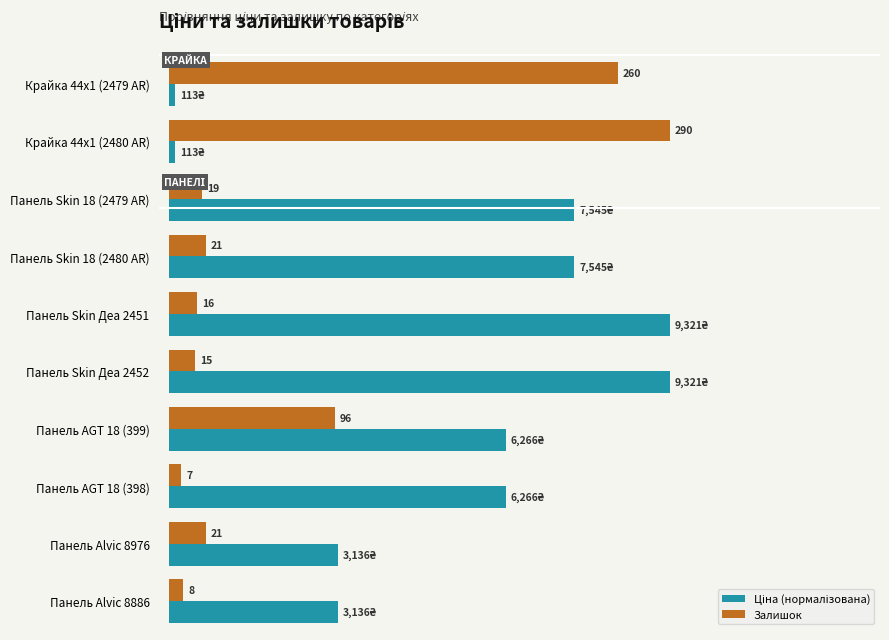

Where is Залишок nearest to the value 148?

Панель AGT 18 (399)